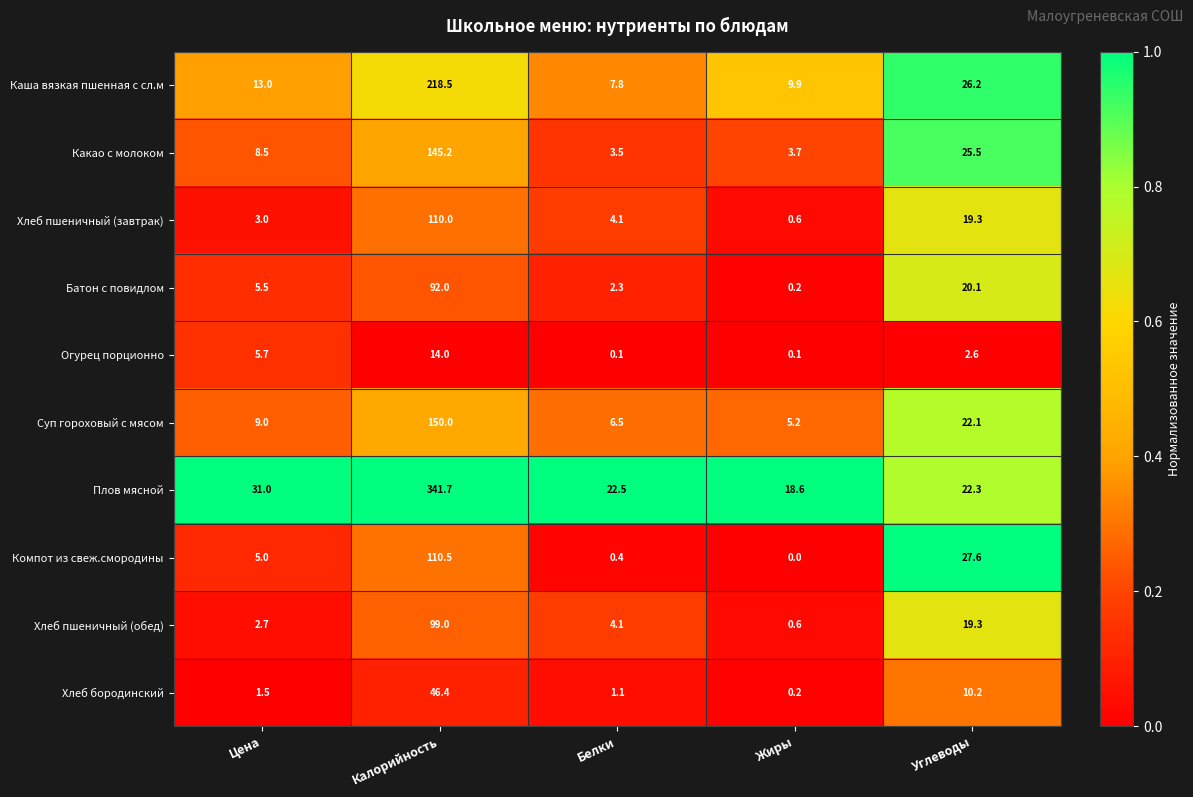

At which label does Хлеб пшеничный (обед) reach its minimum?

Жиры